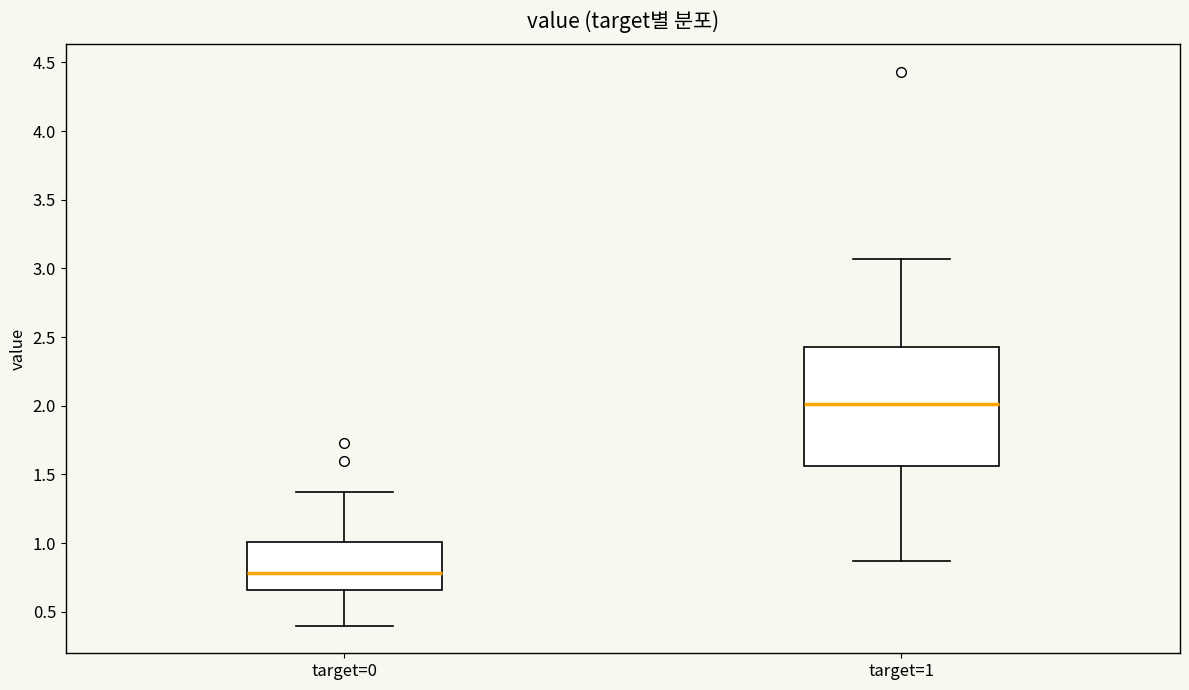

Where does the median line of the box for target=1 sit on the y-axis? The values are not printed on the chart, so give them approximately, as read against the axis.

2.00